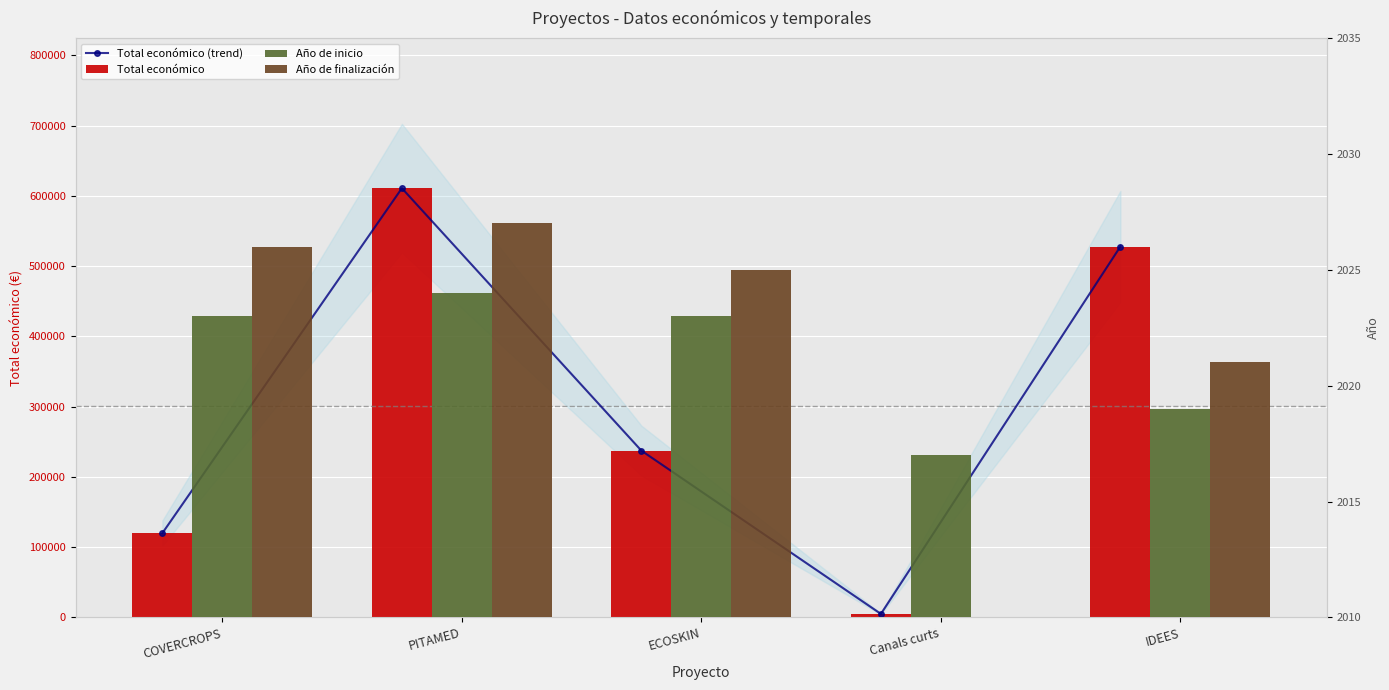

Rank the series by their maximum value, from highest to lowest.

Total económico (trend), Total económico, Año de finalización, Año de inicio